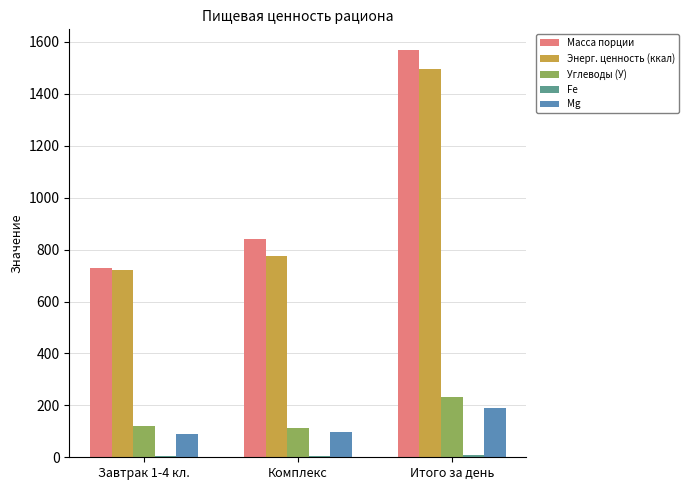

At which label is Энерг. ценность (ккал) closest to 1108?

Комплекс